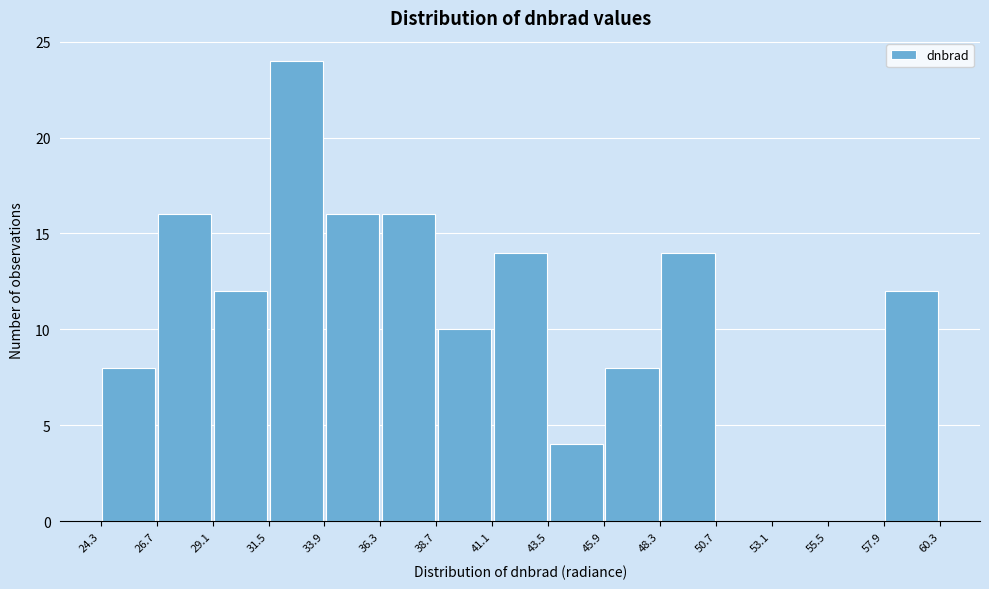

Over which range of the x-axis is the bar tallest?

31.5 to 33.9